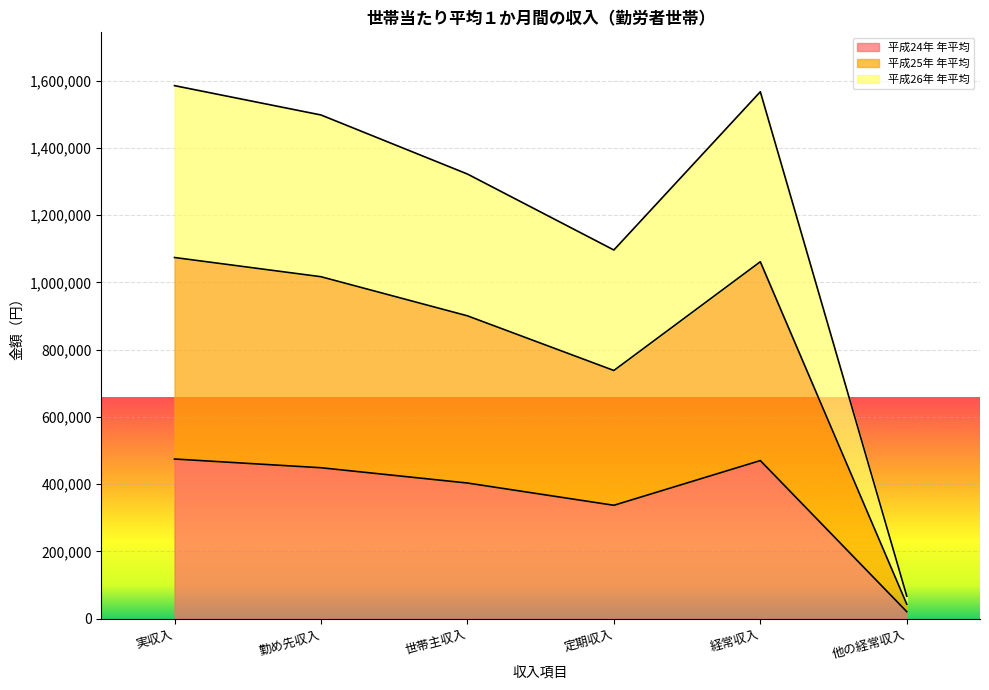

Rank the categories by 平成24年 年平均 value from highest to lowest.

実収入, 経常収入, 勤め先収入, 世帯主収入, 定期収入, 他の経常収入